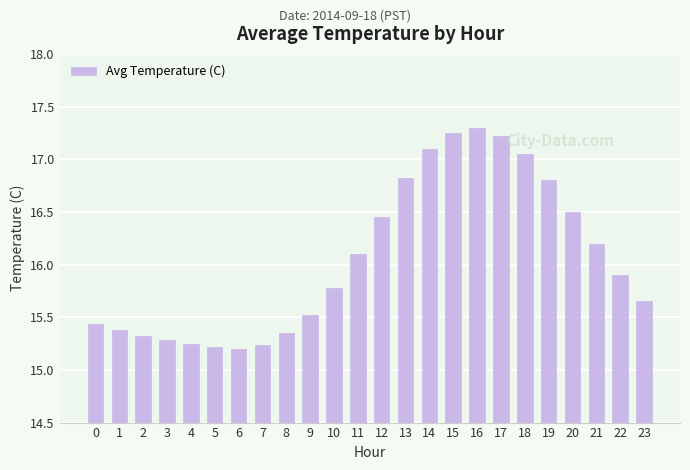

The value at 1 is 4.9. True or false?

False